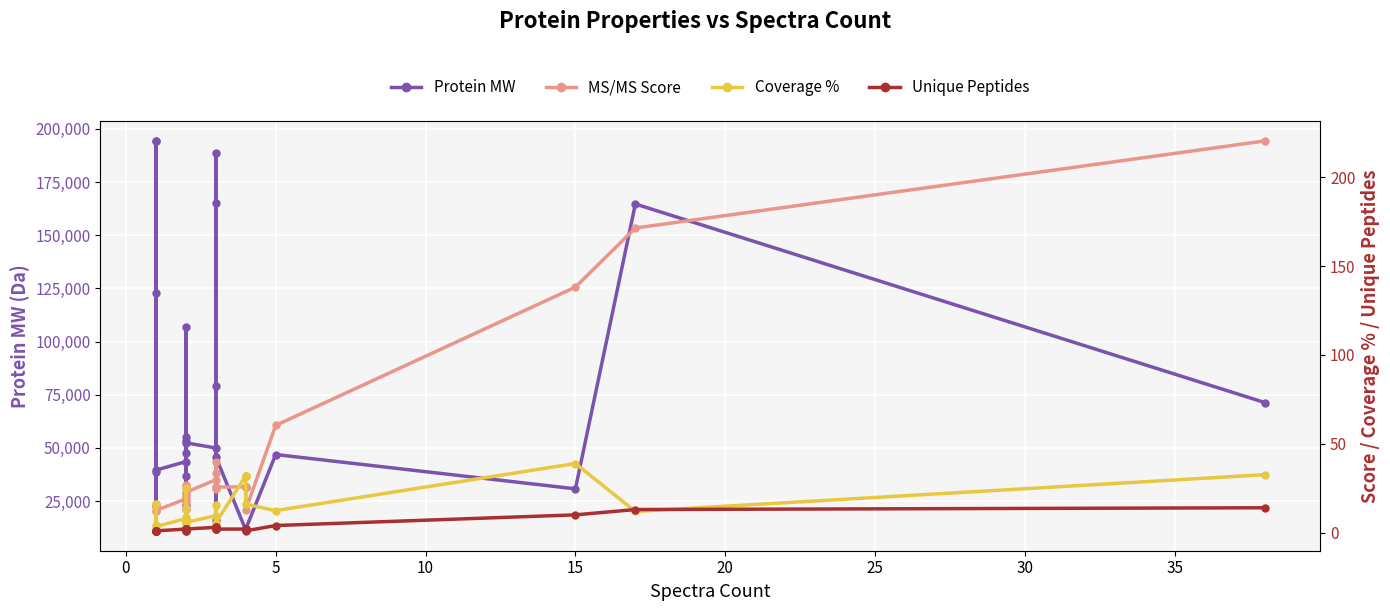

What are all the series names shown in the legend?

Protein MW, MS/MS Score, Coverage %, Unique Peptides